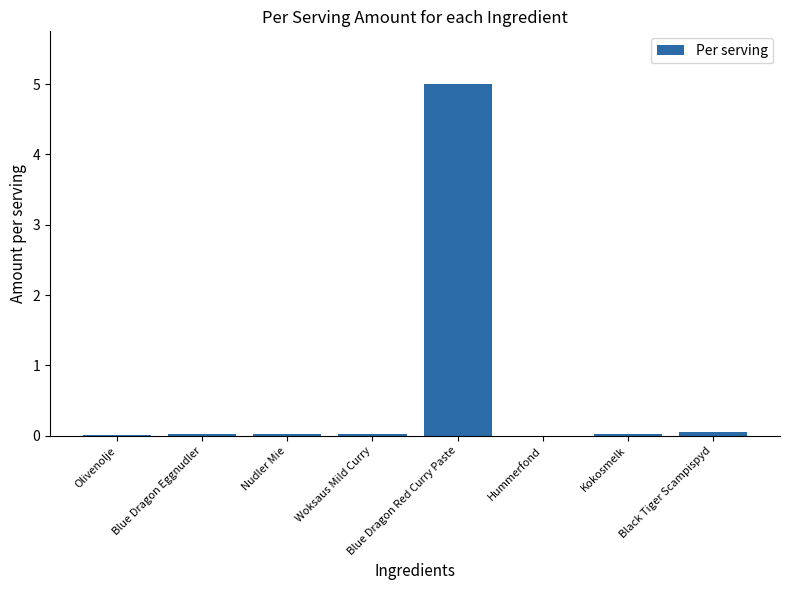

Which label corresponds to the largest value in the chart?

Blue Dragon Red Curry Paste